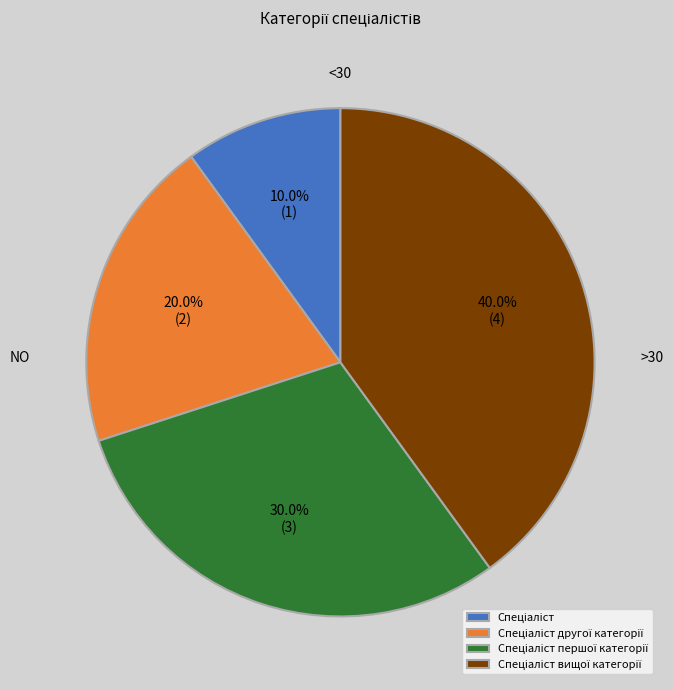

Count the number of slices in the pie.

4